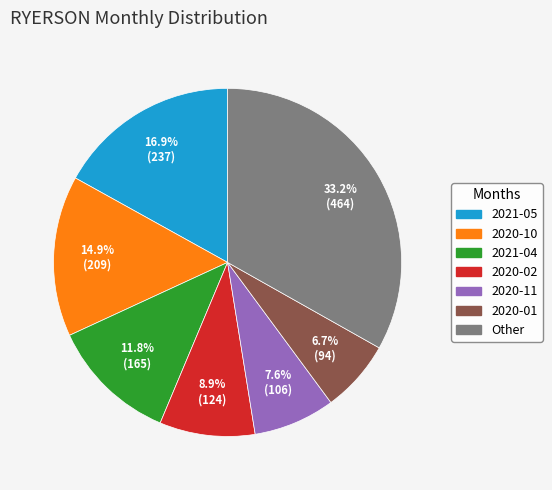

Is the sum of 2020-02 and 2020-11 greater than half?

No